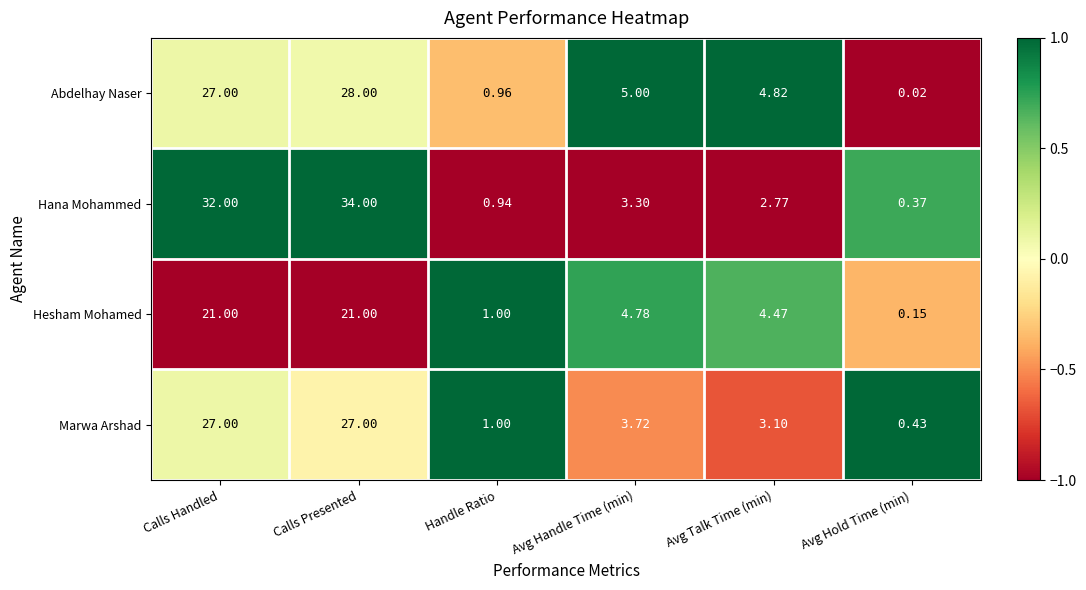

How many data points in Hana Mohammed are above 3?

3